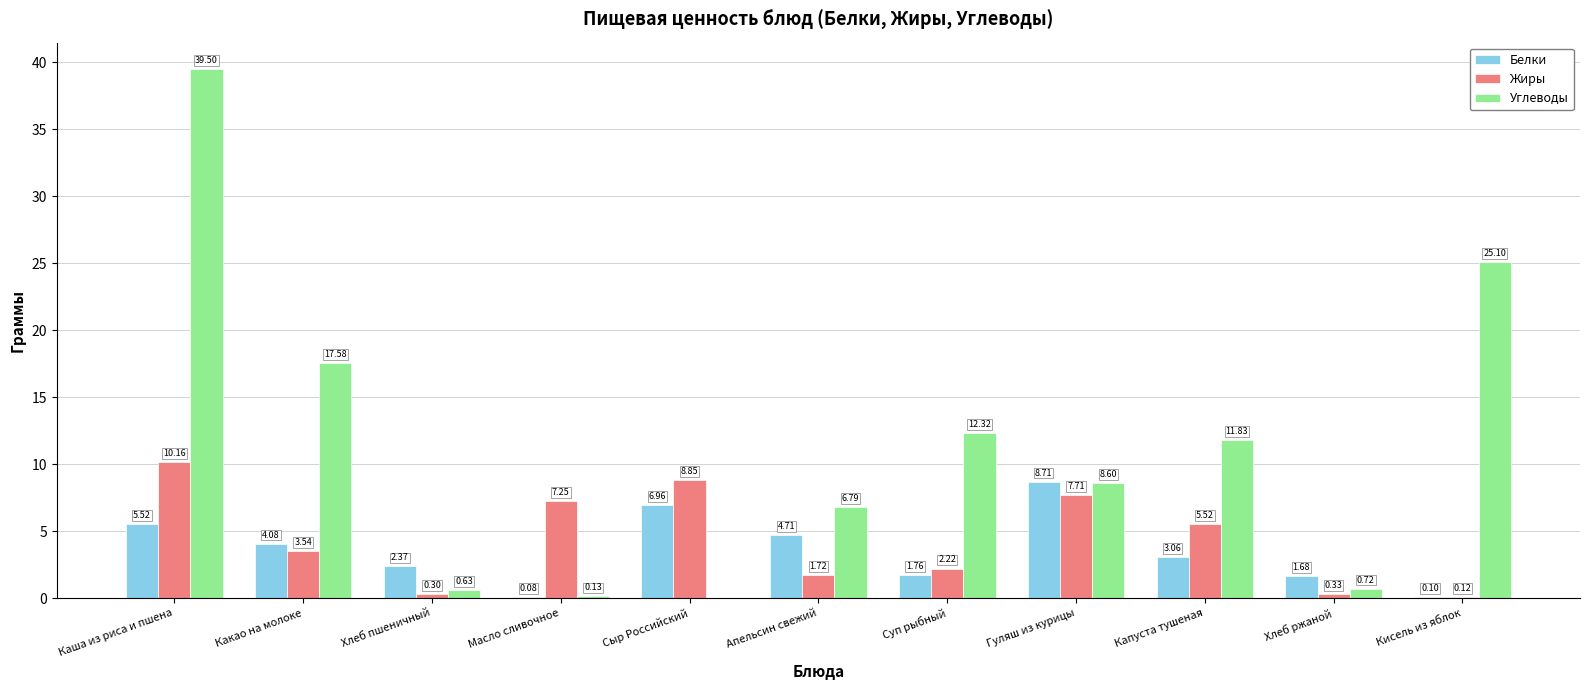

Which series has the largest range (max minus min)?

Углеводы